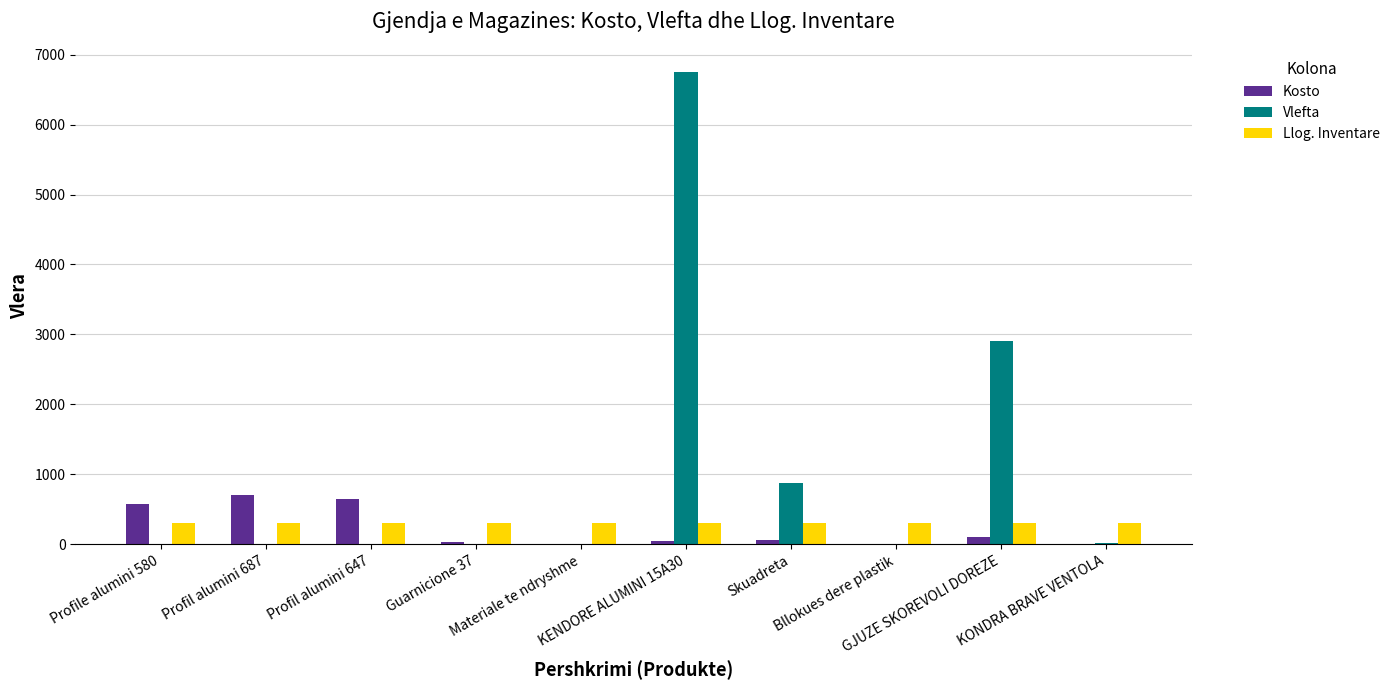

Which series has the largest total across all categories?

Vlefta